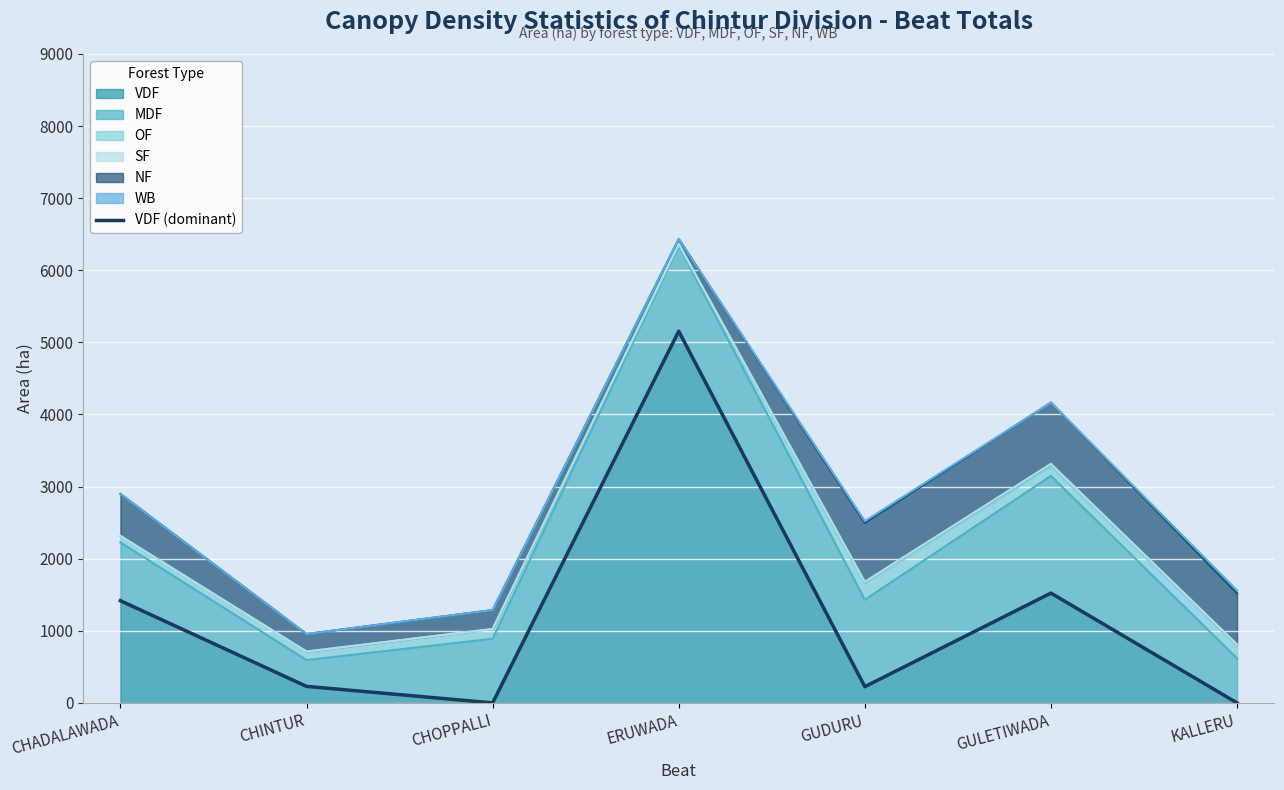

Reading right to left, transcribe all the data shown in this chart.

0.0	1522.9	225.3	5155.5	0.0	229.1	1417.2